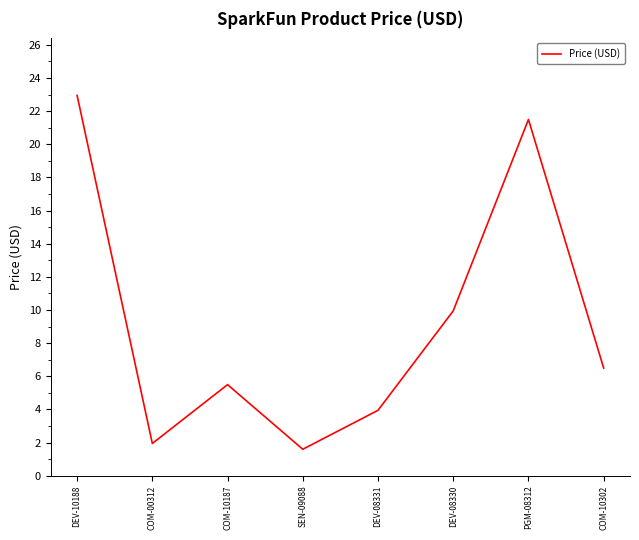

Where does the data first go above 6?

DEV-10188